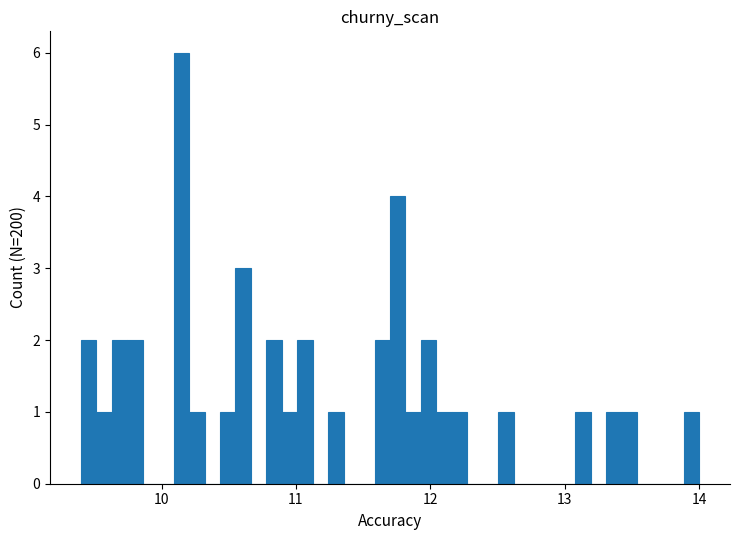

Around what value on the x-axis is the tallest bar? Give the approximate position of its centre, as read against the axis.

10.1